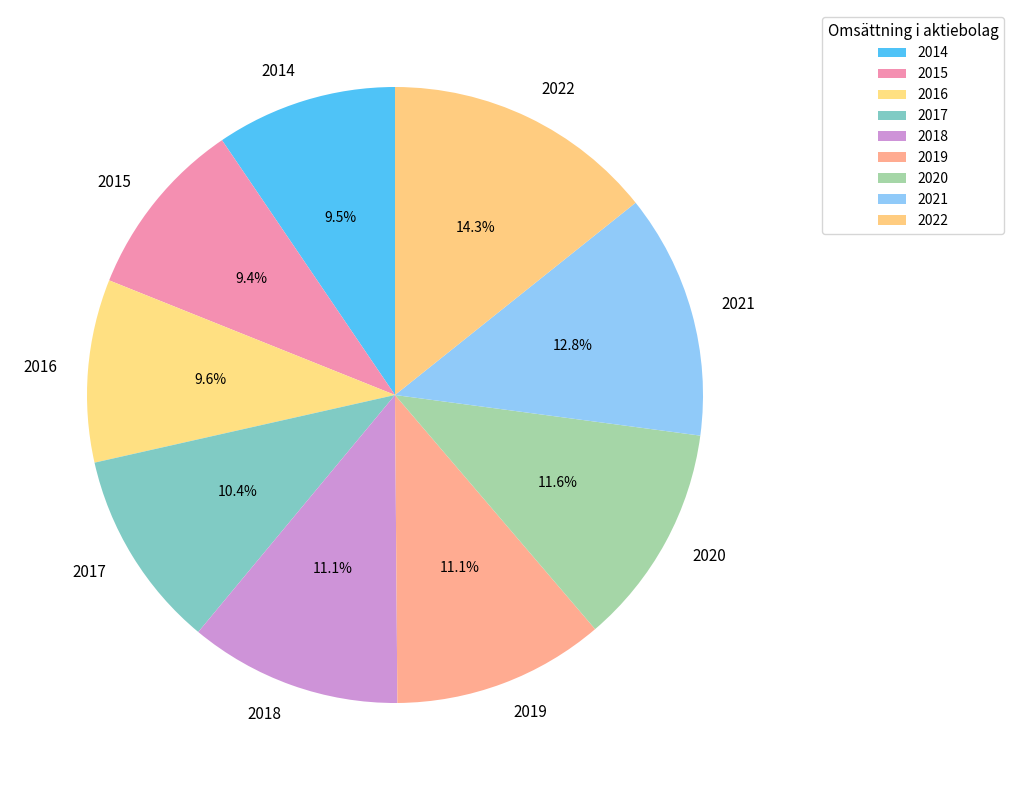

What is the largest slice in the pie chart?

2022